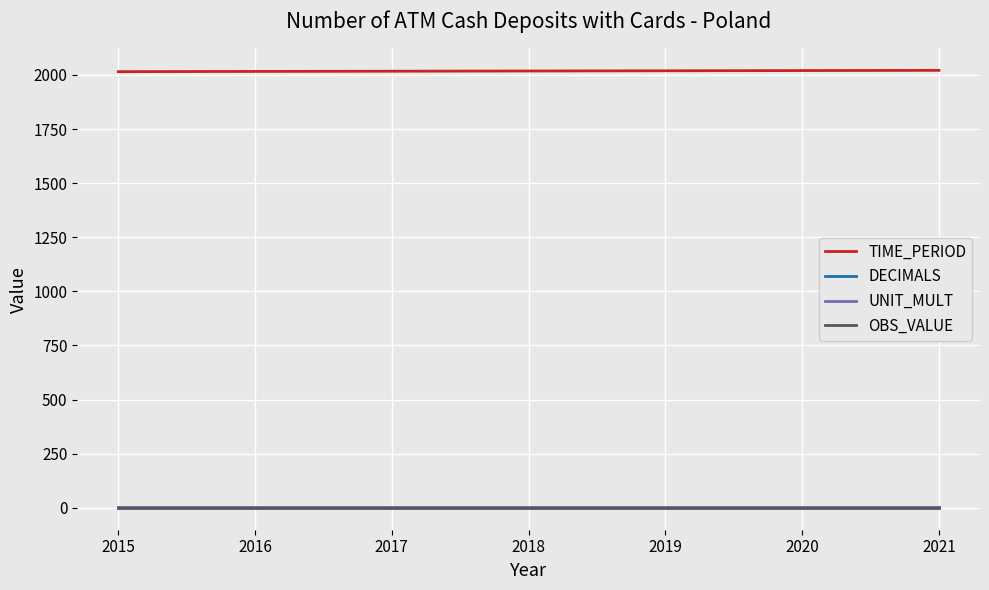

The DECIMALS series shows 3 at 2018. True or false?

True